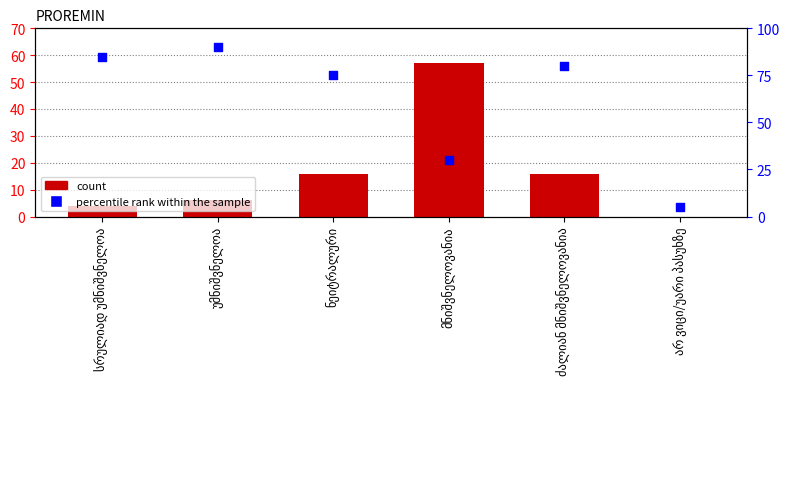

Which series has the largest total across all categories?

percentile rank within the sample